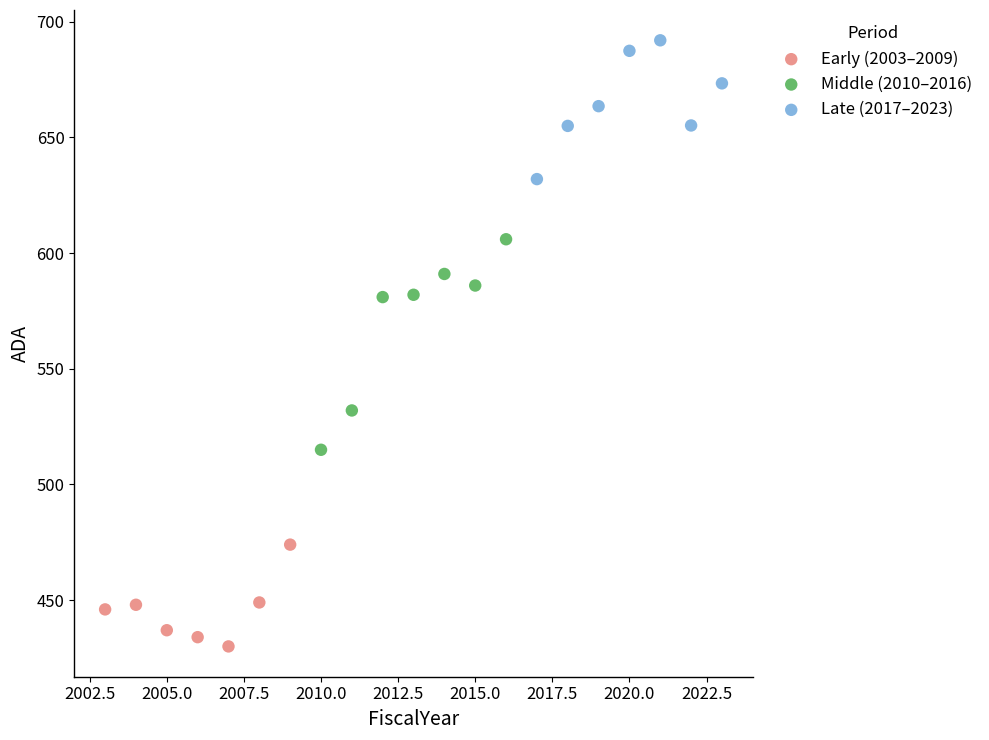

Which series reaches the minimum Y coordinate?

Early (2003–2009)